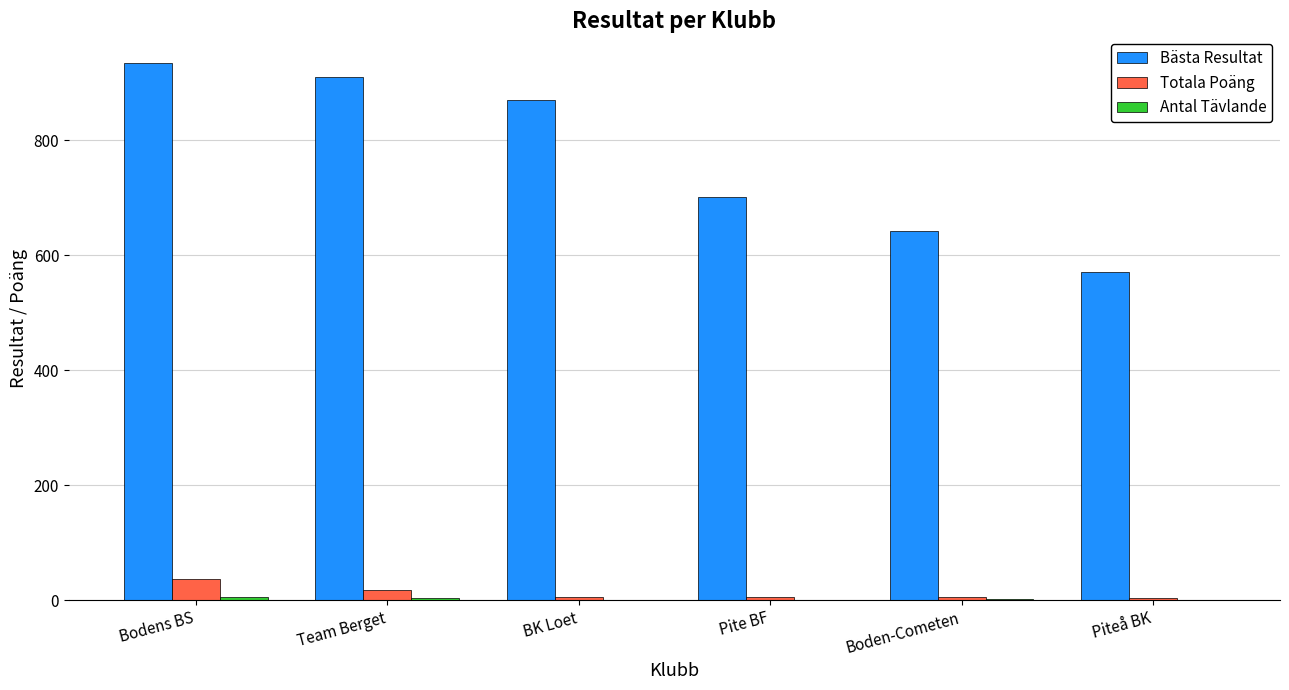

Which series has the largest total across all categories?

Bästa Resultat